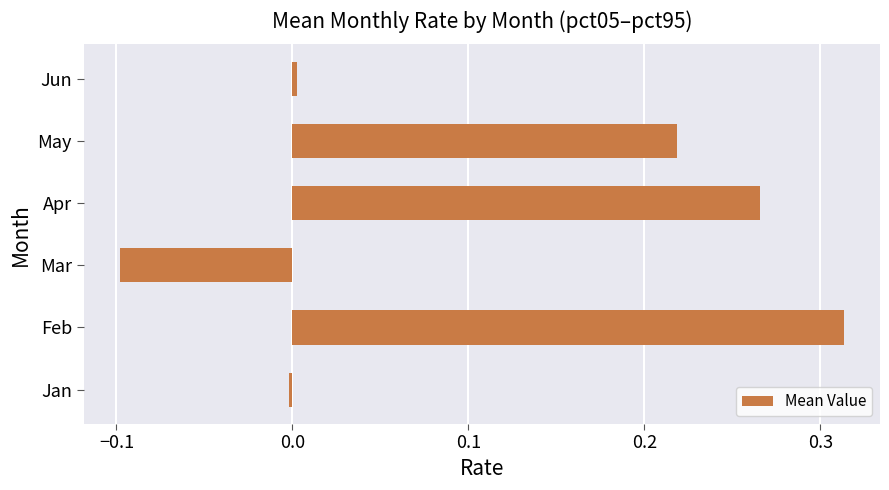

Rank the categories by value from highest to lowest.

Feb, Apr, May, Jun, Jan, Mar